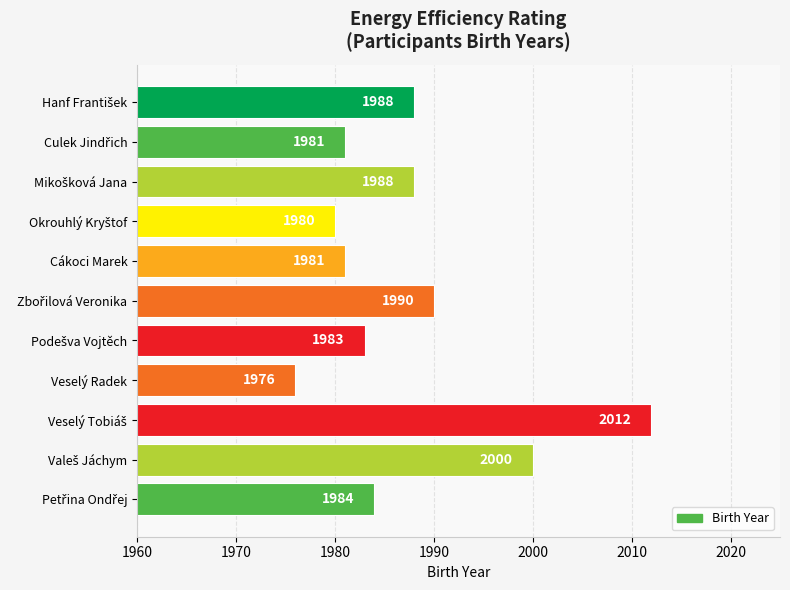

Which label corresponds to the smallest value in the chart?

Veselý Radek